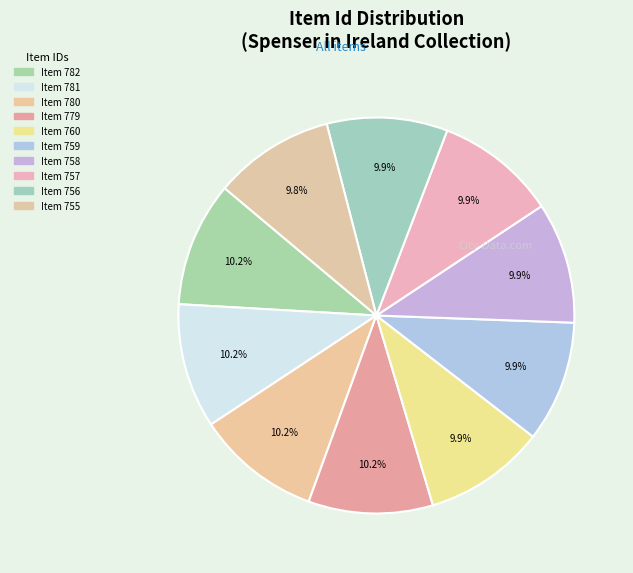

Combined, what portion of the pie is Item 758 and Item 755?

19.7%